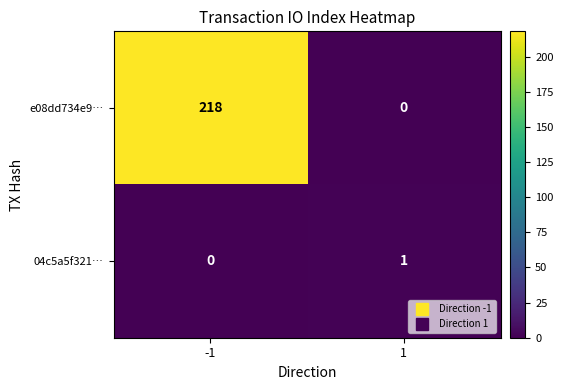

How many data points does each series have?

2